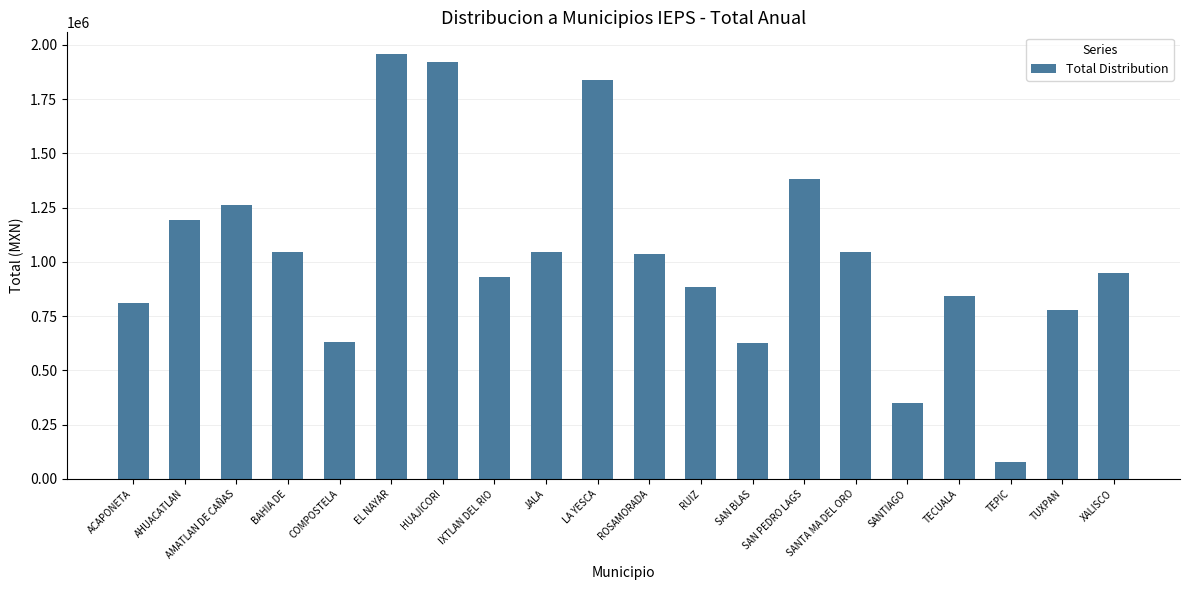

Between SANTIAGO and JALA, which is larger?

JALA